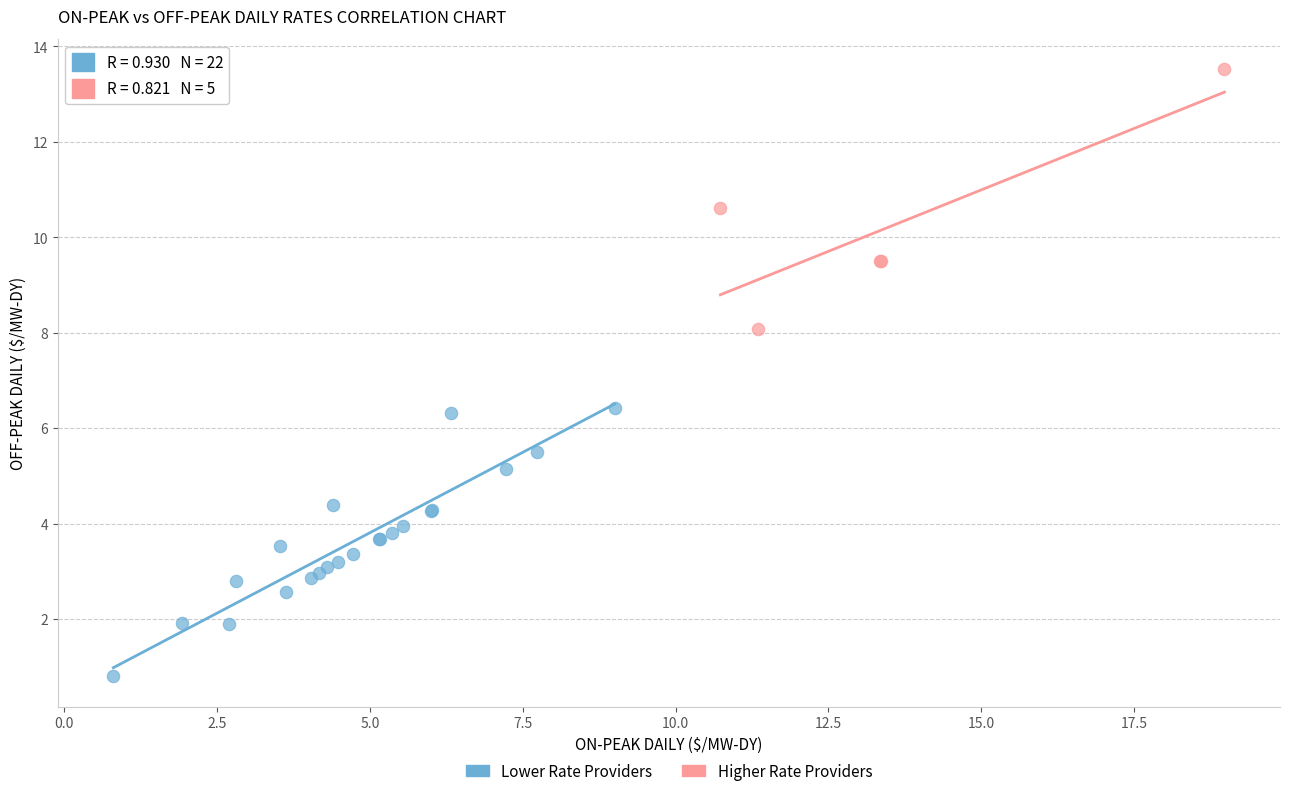

What are all the series names shown in the legend?

Lower Rate Providers, Higher Rate Providers